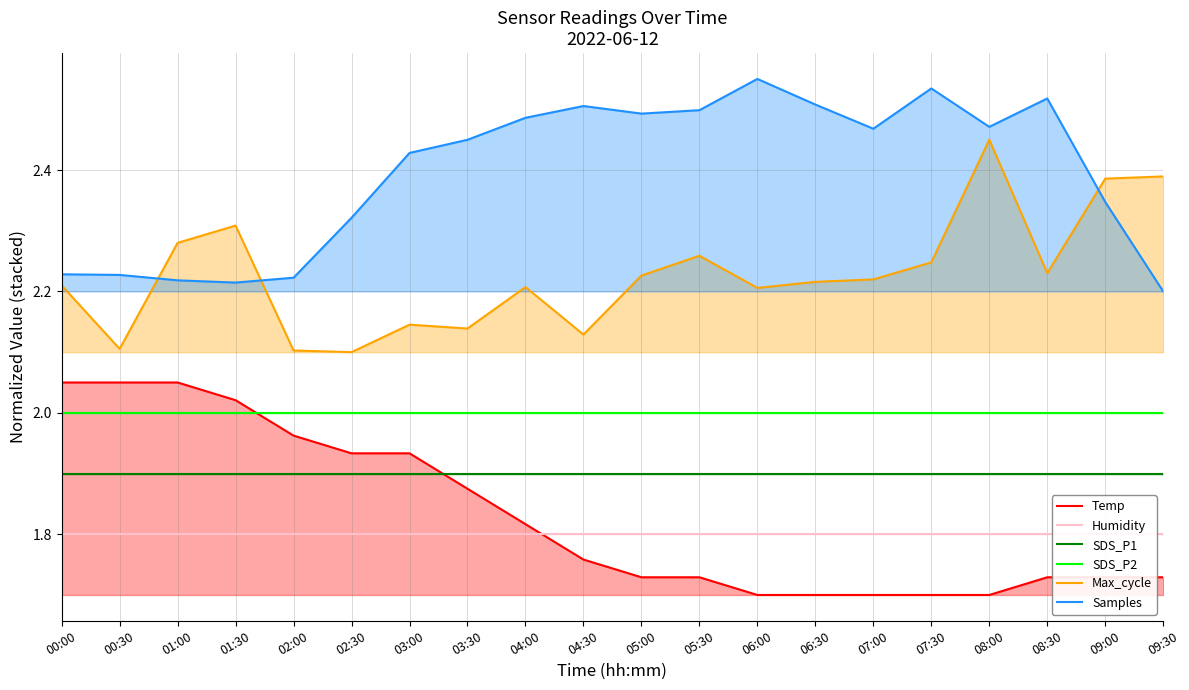

What is the lowest value of the Samples series?

2.2